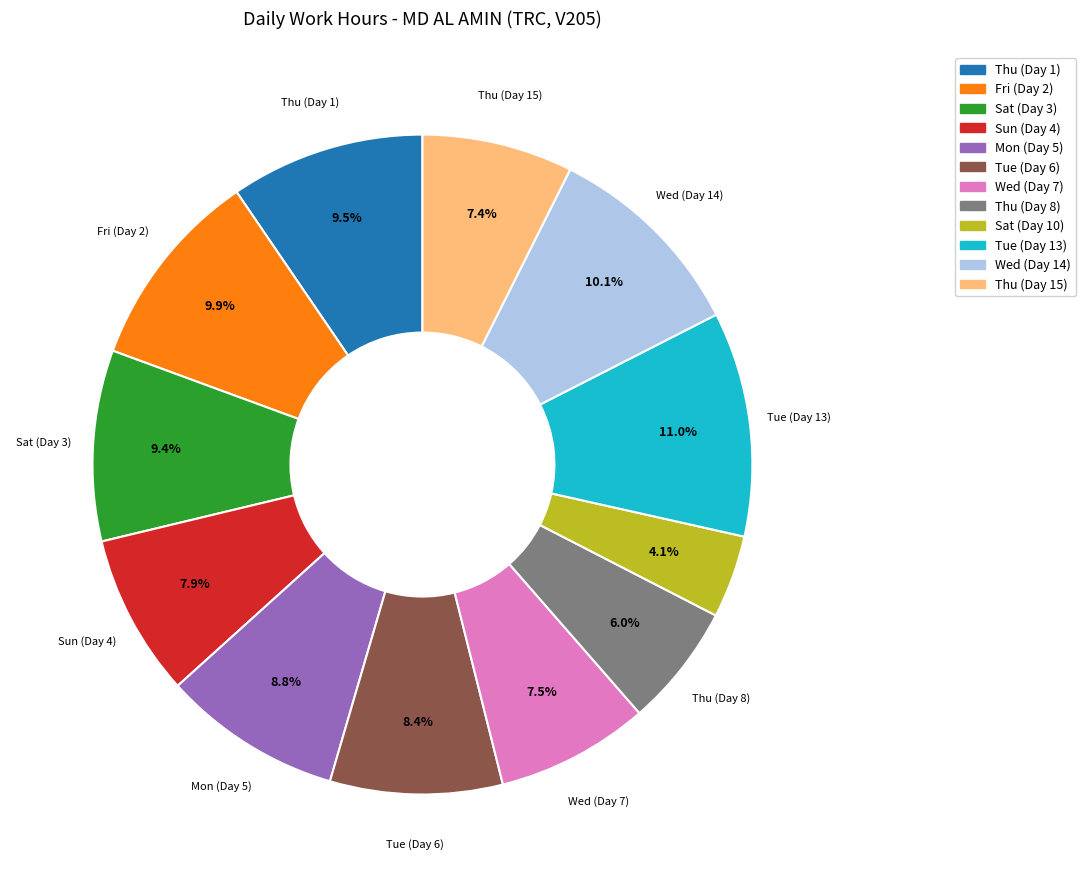

To the nearest percent, what is the difference between the largest and smallest slice percentages?

7%